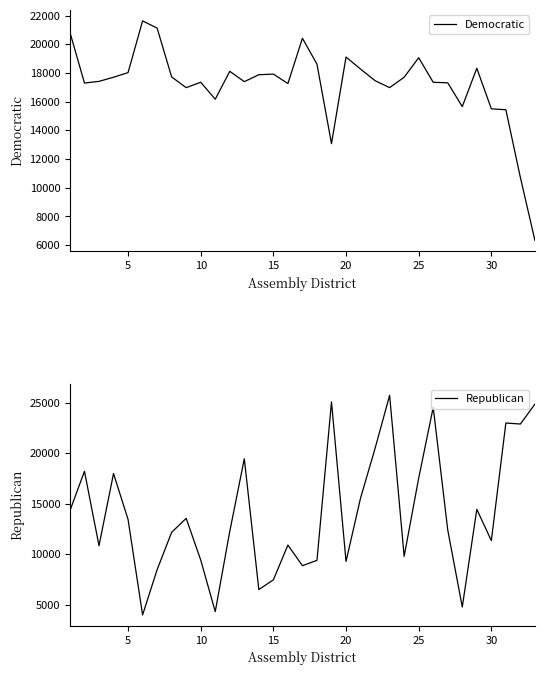

Reading left to right, list all the values displayed in this chart.

Democratic: 20828	17296	17412	17701	18021	21625	21124	17719	16975	17352	16168	18112	17393	17874	17919	17261	20417	18611	13074	19106	18270	17459	16977	17701	19061	17348	17312	15652	18327	15500	15434	10711	6324
Republican: 14317	18217	10846	17993	13443	3985	8472	12171	13557	9426	4313	12264	19462	6500	7464	10908	8865	9395	25090	9286	15570	20491	25742	9790	17534	24555	12401	4772	14451	11351	22999	22900	24876